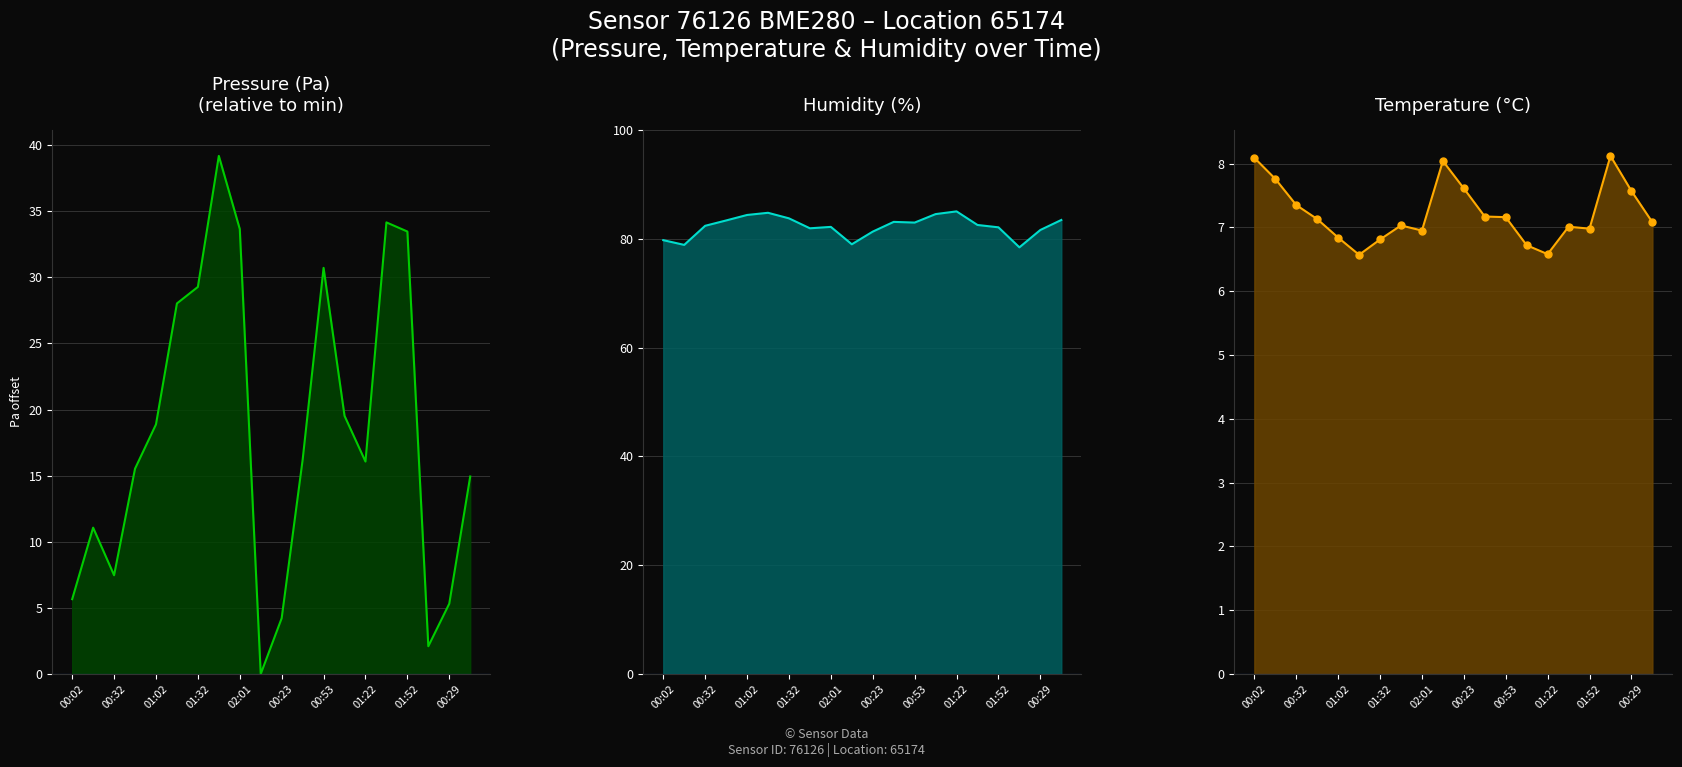

Reading left to right, list all the values displayed in this chart.

pressure: 5.7	11.1	7.5	15.5	18.9	28.0	29.3	39.2	33.7	0.0	4.2	16.2	30.7	19.5	16.1	34.2	33.5	2.1	5.3	14.9
temperature: 8.1	7.8	7.3	7.1	6.8	6.6	6.8	7.0	7.0	8.0	7.6	7.2	7.2	6.7	6.6	7.0	7.0	8.1	7.6	7.1
humidity: 79.8	78.9	82.4	83.4	84.4	84.8	83.8	81.9	82.2	79.0	81.3	83.1	83.0	84.5	85.0	82.5	82.1	78.4	81.6	83.5